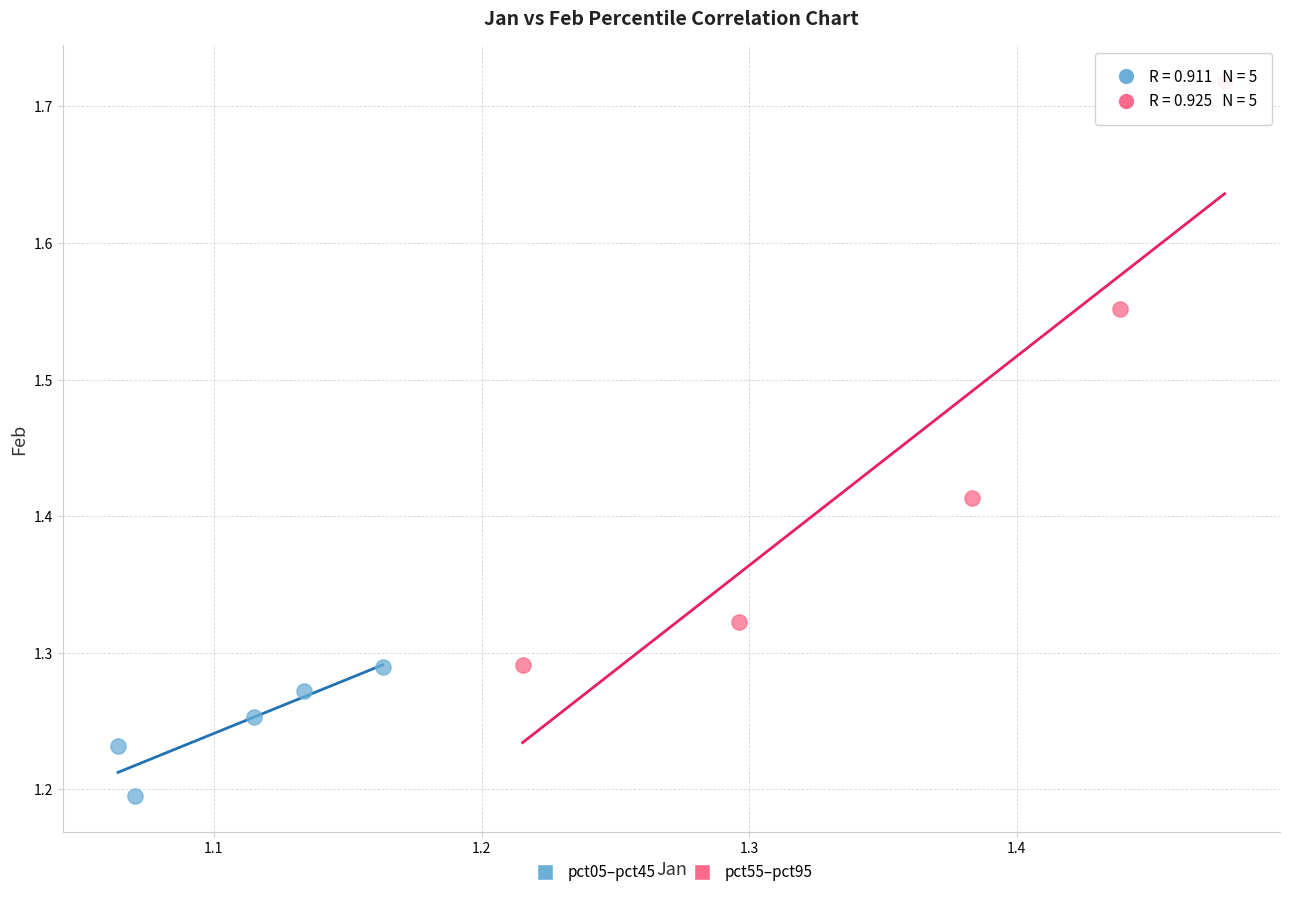

Which series reaches the minimum Y coordinate?

pct05–pct45